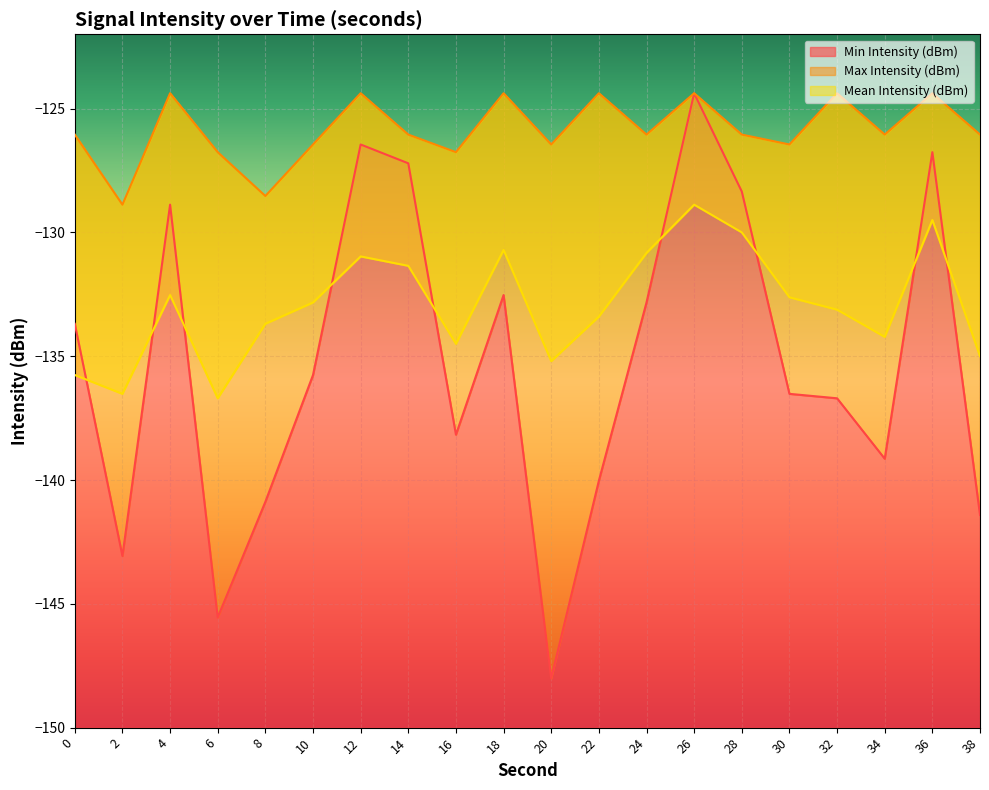

Reading left to right, transcribe all the data shown in this chart.

Min Intensity (dBm): -133.7	-143.1	-128.9	-145.6	-140.9	-135.8	-126.5	-127.2	-138.2	-132.5	-148.0	-140.0	-132.8	-124.4	-128.3	-136.5	-136.7	-139.1	-126.8	-141.4
Max Intensity (dBm): -126.0	-128.9	-124.4	-126.8	-128.5	-126.5	-124.4	-126.0	-126.8	-124.4	-126.5	-124.4	-126.0	-124.4	-126.0	-126.5	-124.4	-126.0	-124.4	-126.0
Mean Intensity (dBm): -135.8	-136.5	-132.5	-136.7	-133.7	-132.8	-131.0	-131.3	-134.5	-130.7	-135.2	-133.4	-130.8	-128.9	-130.0	-132.6	-133.1	-134.2	-129.5	-135.0